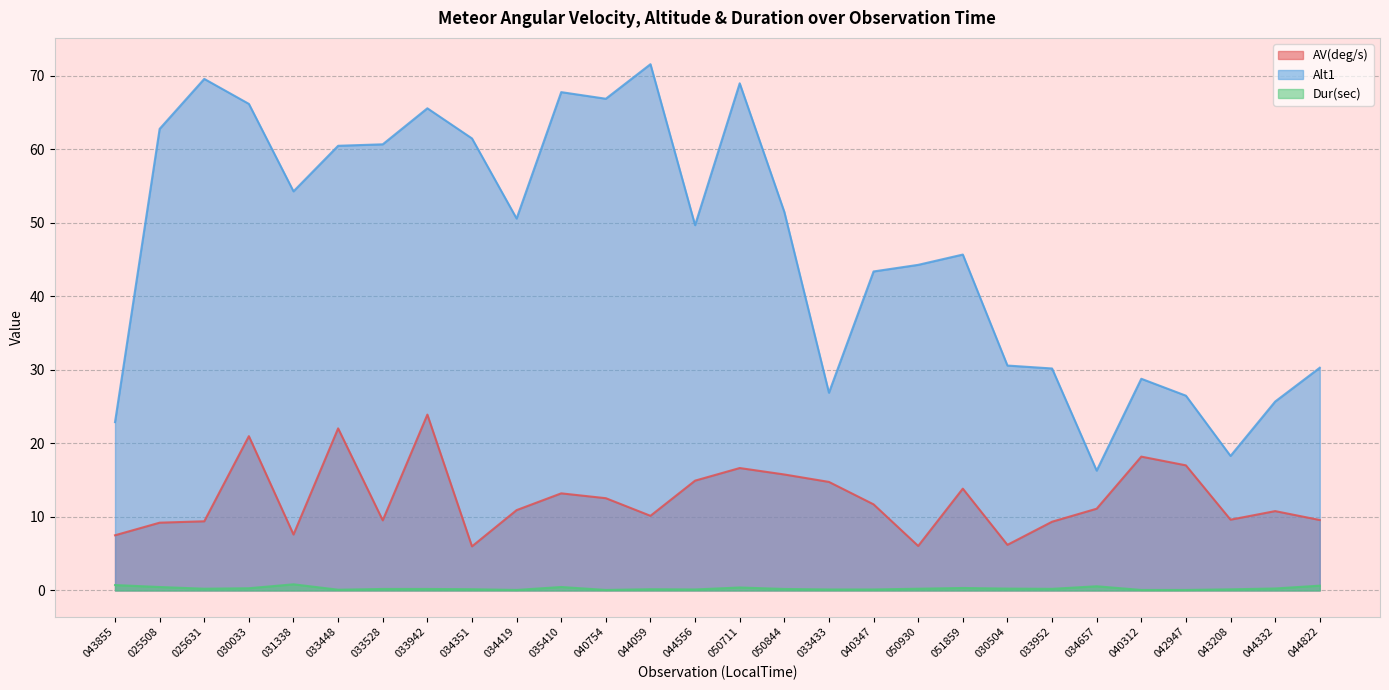

How many lines are shown in the chart?

3